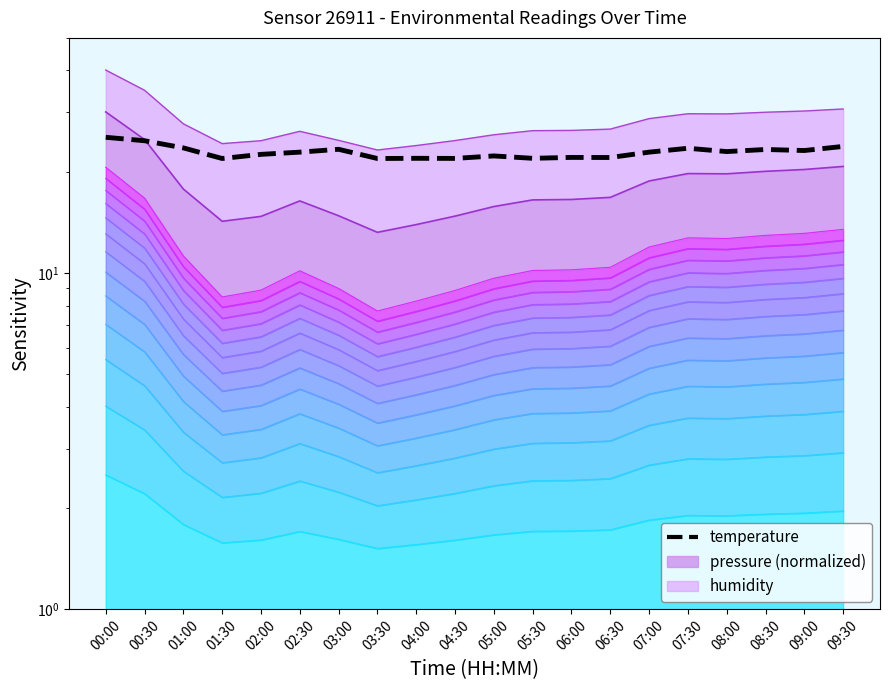

What is the greatest value displayed?

25.3